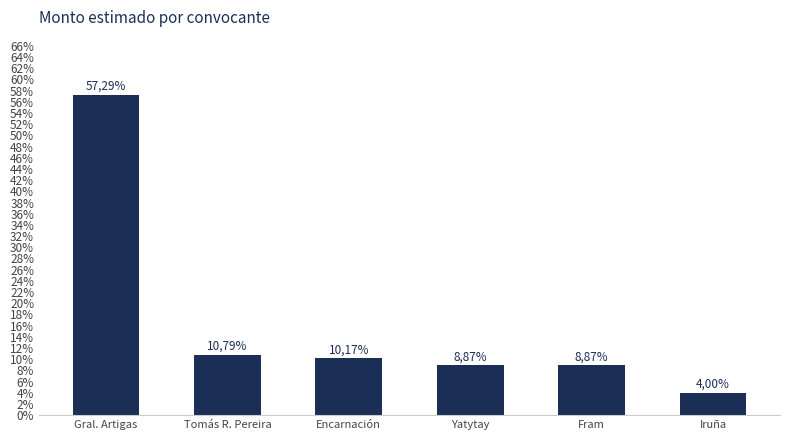

Reading left to right, what are all the values shown in this chart?

Gral. Artigas=716507700	Tomás R. Pereira=135000000	Encarnación=127215964	Yatytay=111000000	Fram=111000000	Iruña=50000000